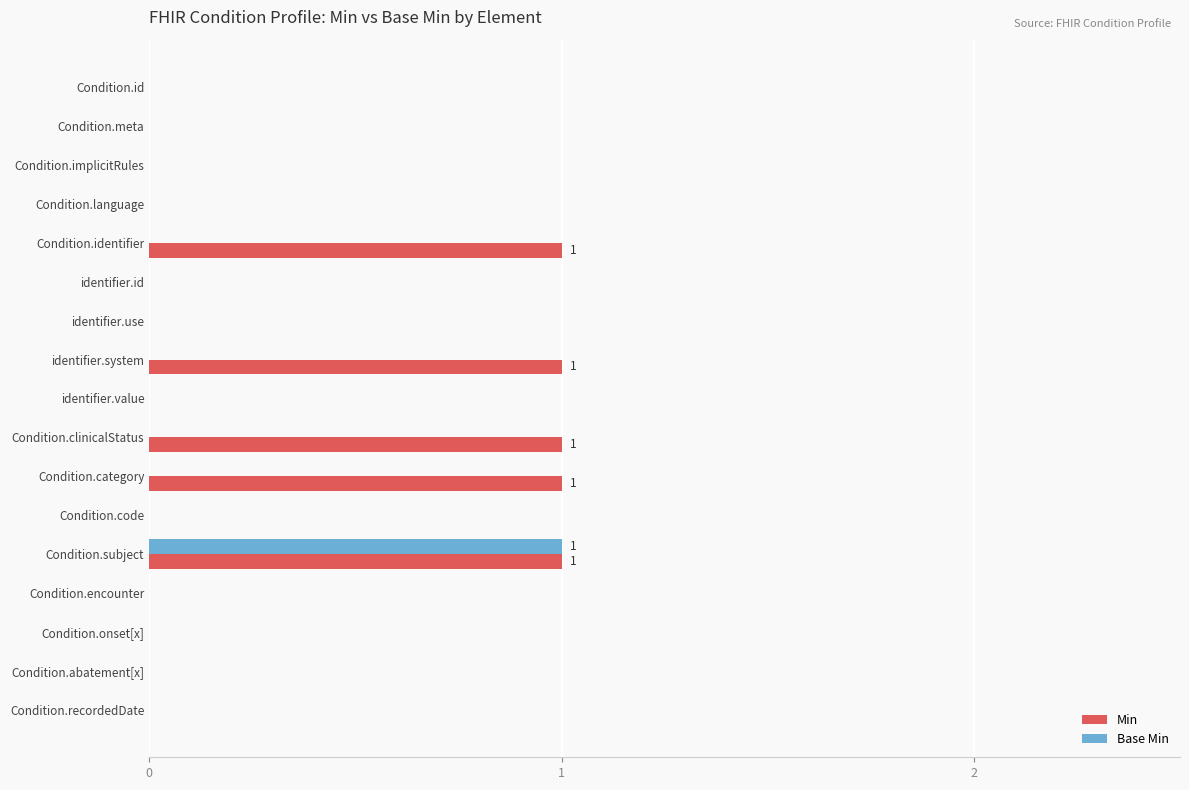

What is the sum of all Base Min values?

1